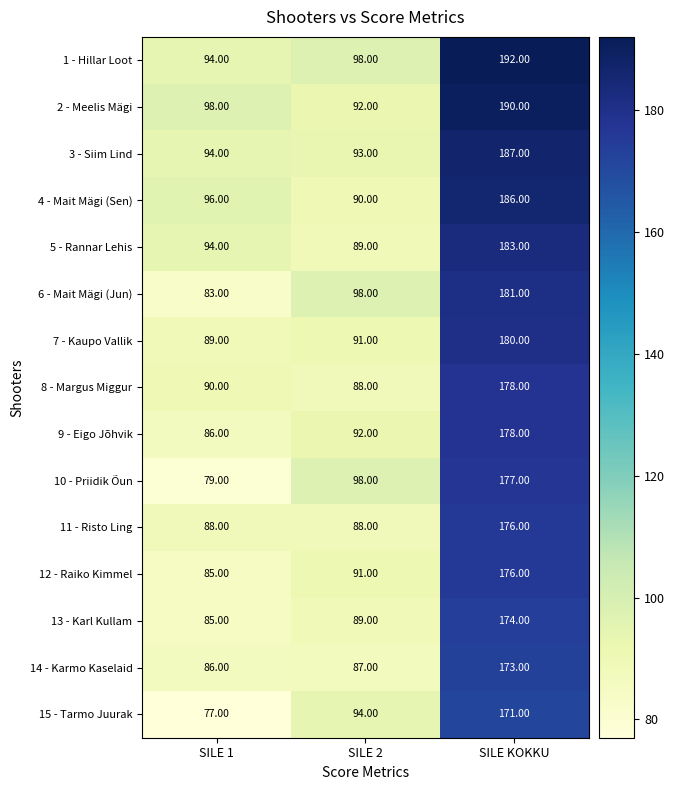

Which label corresponds to the largest value in the chart?

SILE KOKKU